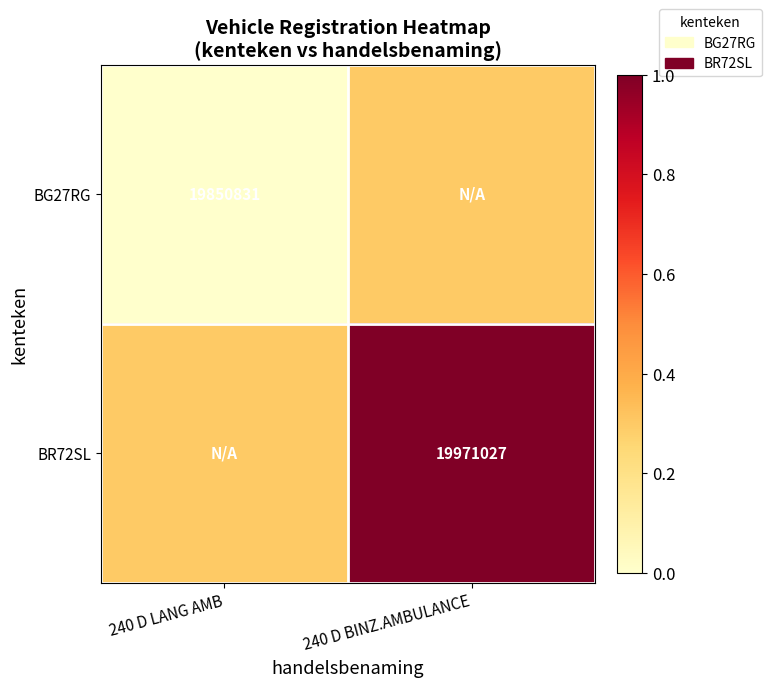

Is it true that BR72SL equals 19971027.0 at 240 D BINZ.AMBULANCE?

True